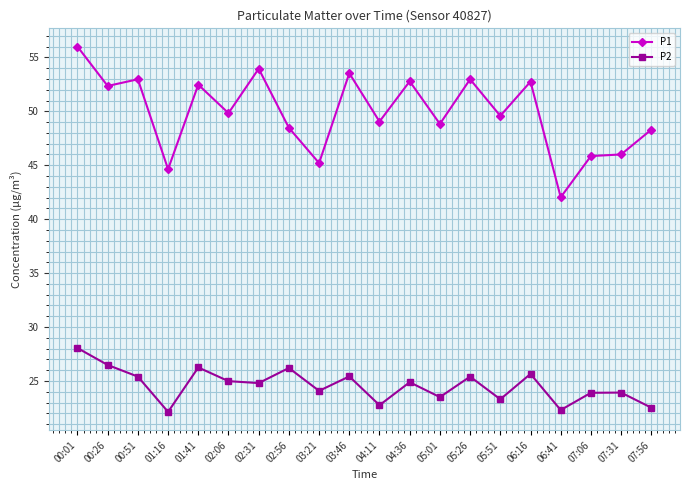

Between 00:51 and 04:11, which series saw the biggest shift?

P1